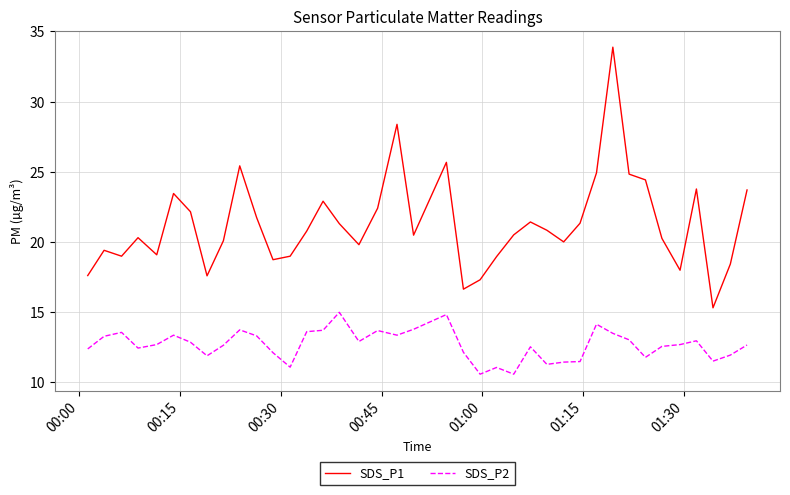

What is the greatest value displayed?

33.9